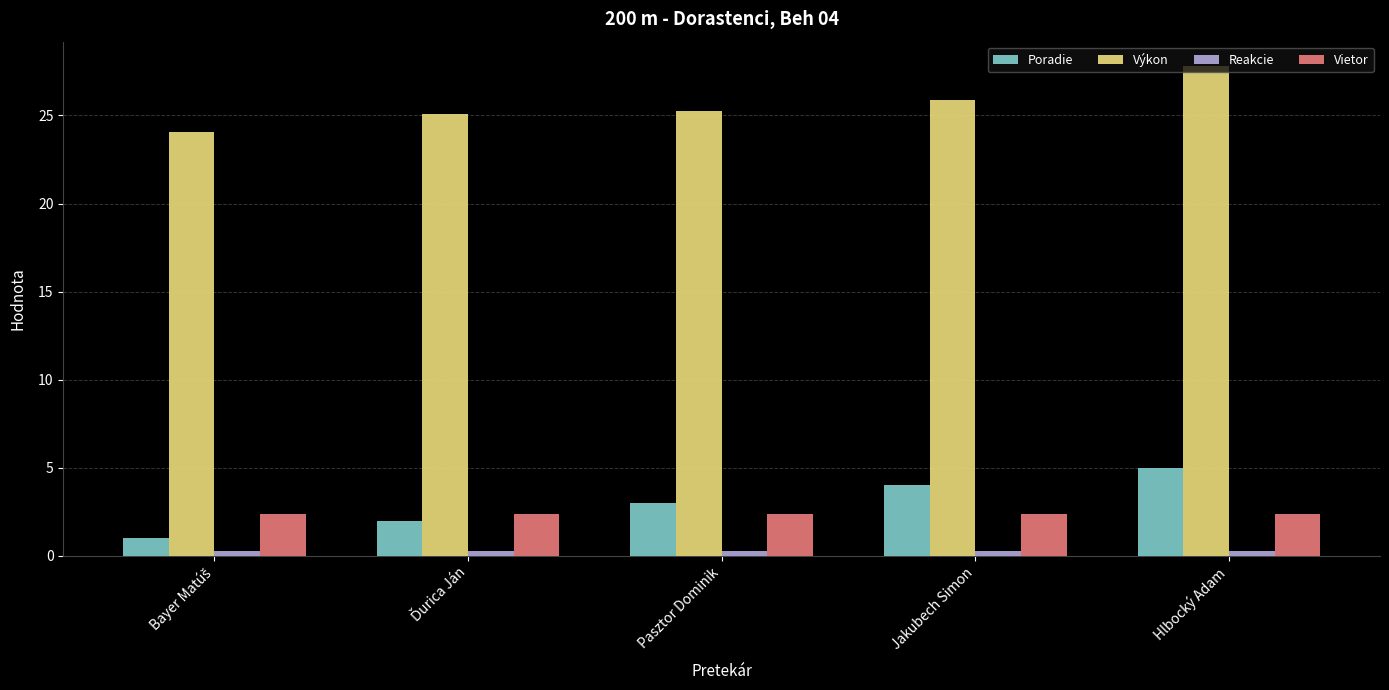

What value does the Výkon series have at Jakubech Simon?

25.9